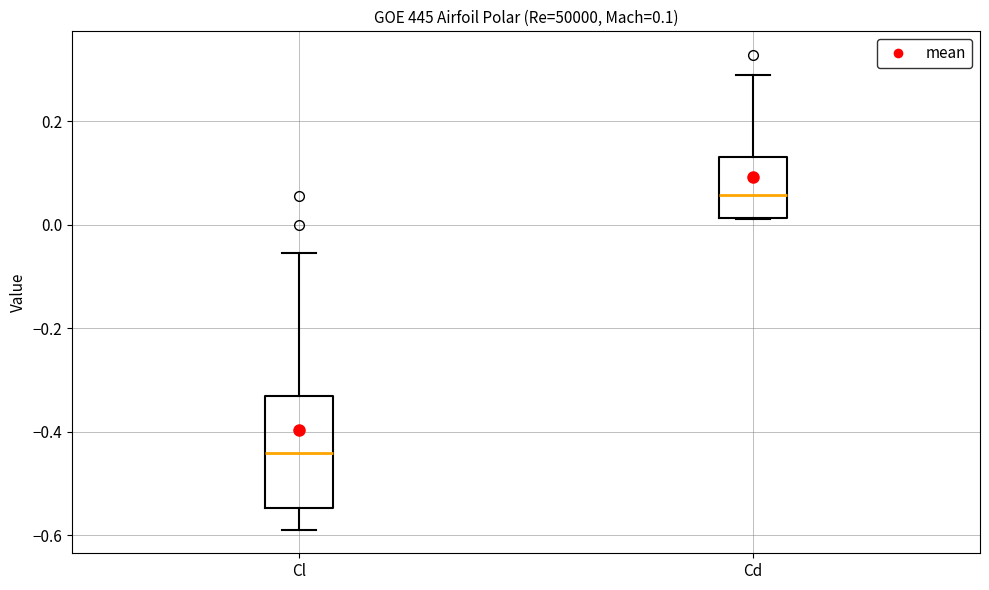

Which box is the tallest, from its lower edge to its upper edge?

Cl